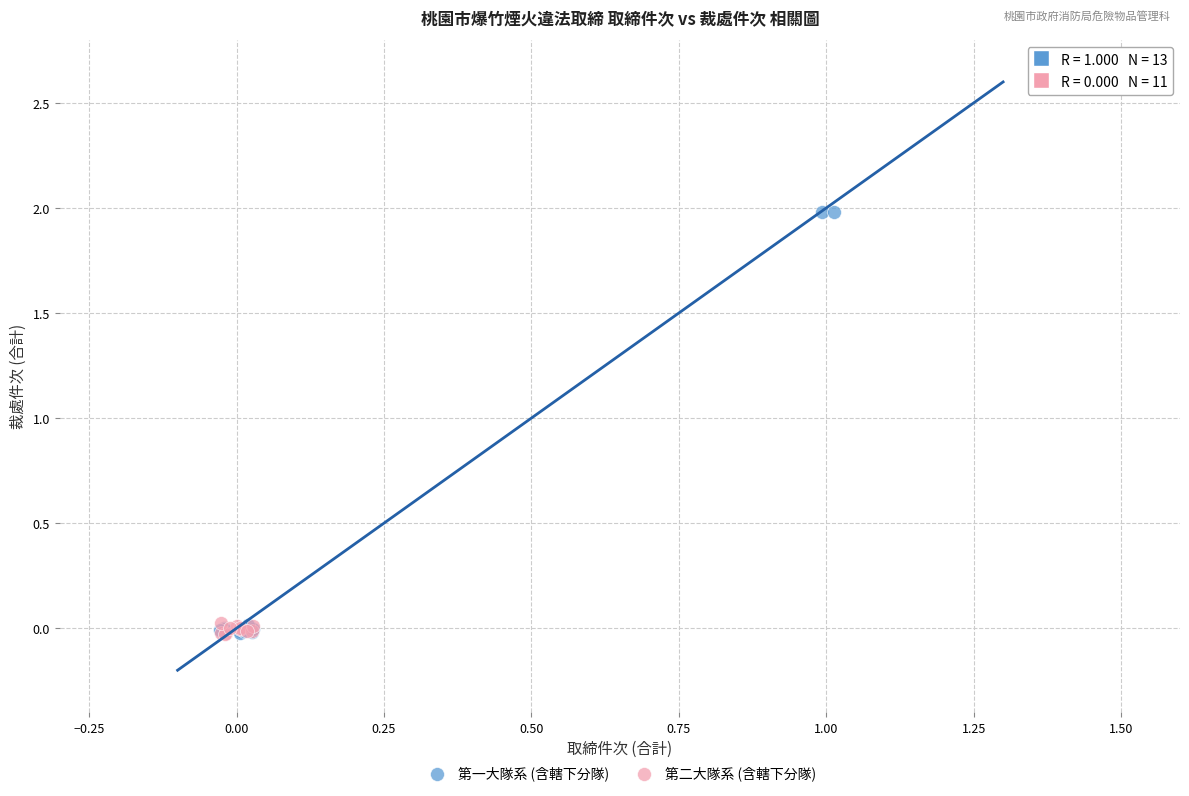

Which series reaches the maximum Y coordinate?

第一大隊系 (含轄下分隊)